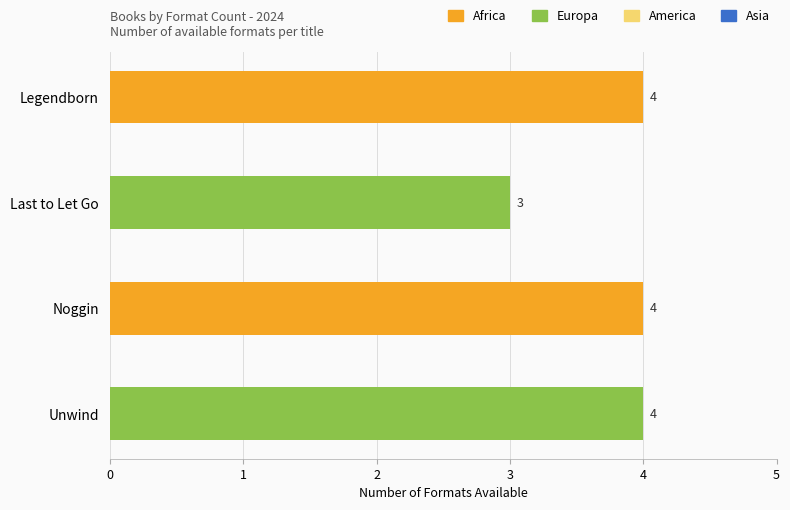

What is the maximum value shown in the chart?

4